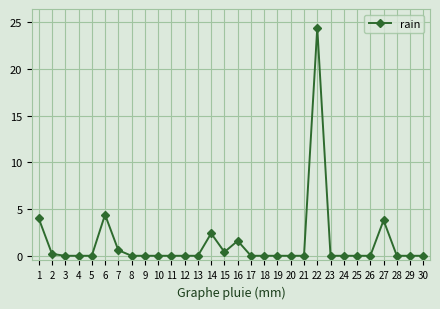

Between 27 and 13, which is larger?

27